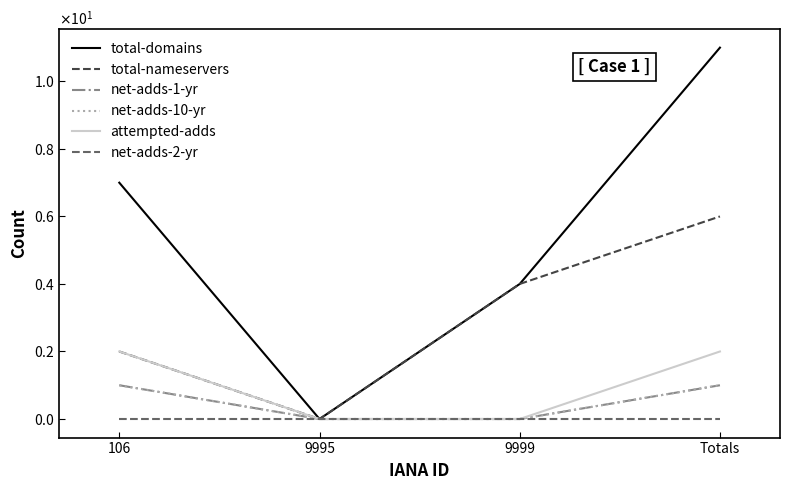

What is the difference between the highest and lowest values at Totals?

11